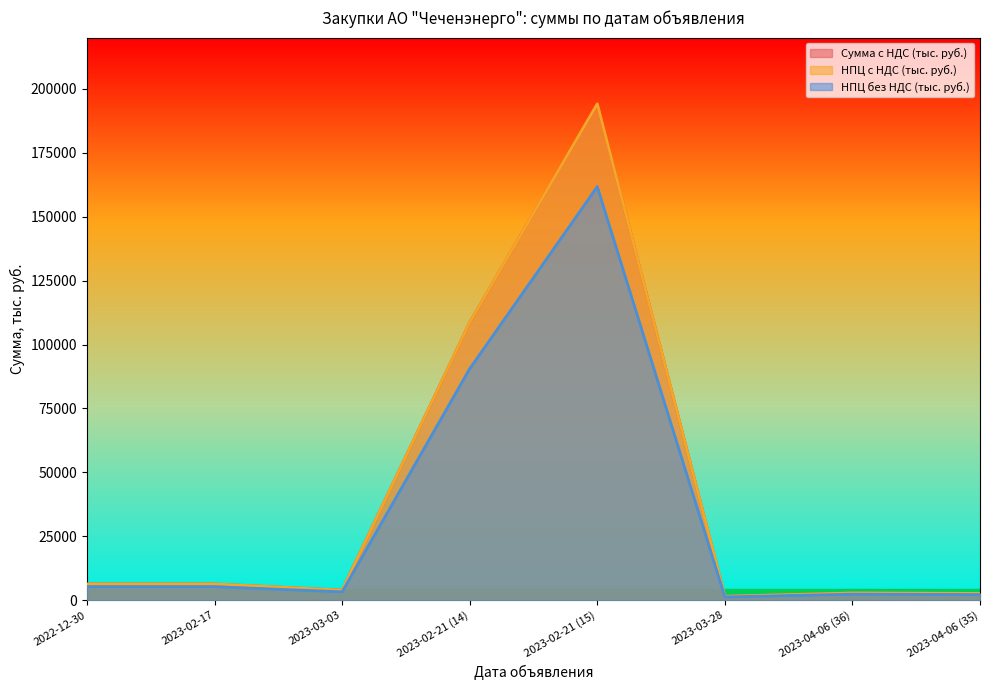

What is the difference between the Сумма с НДС (тыс. руб.) values at 2022-12-30 and 2023-03-28?

4004.6